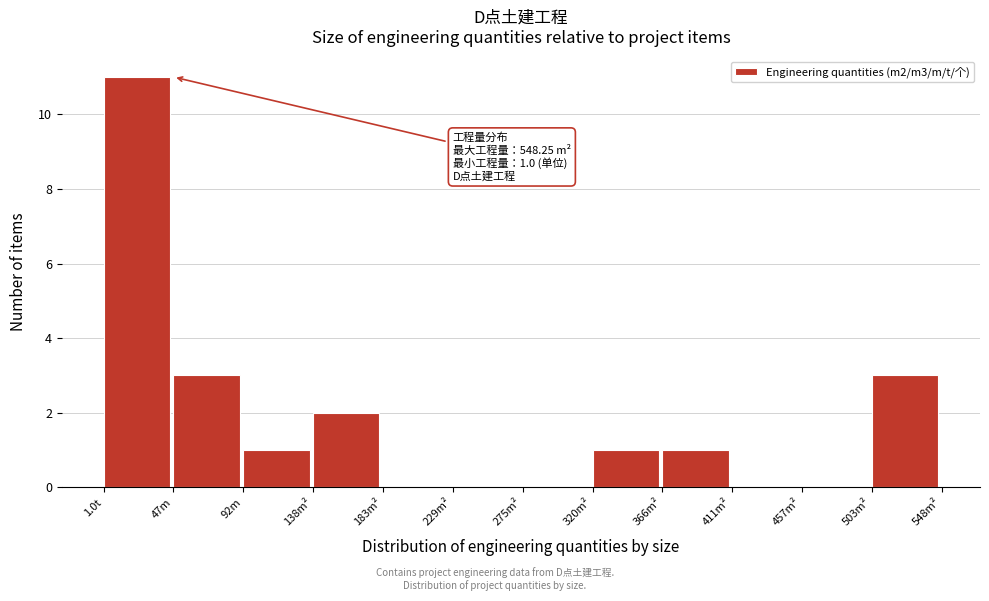

Reading right to left, transcribe all the data shown in this chart.

503m²=3	457m²=0	411m²=0	366m²=1	320m²=1	275m²=0	229m²=0	183m²=0	138m²=2	92m=1	47m=3	1.0t=11